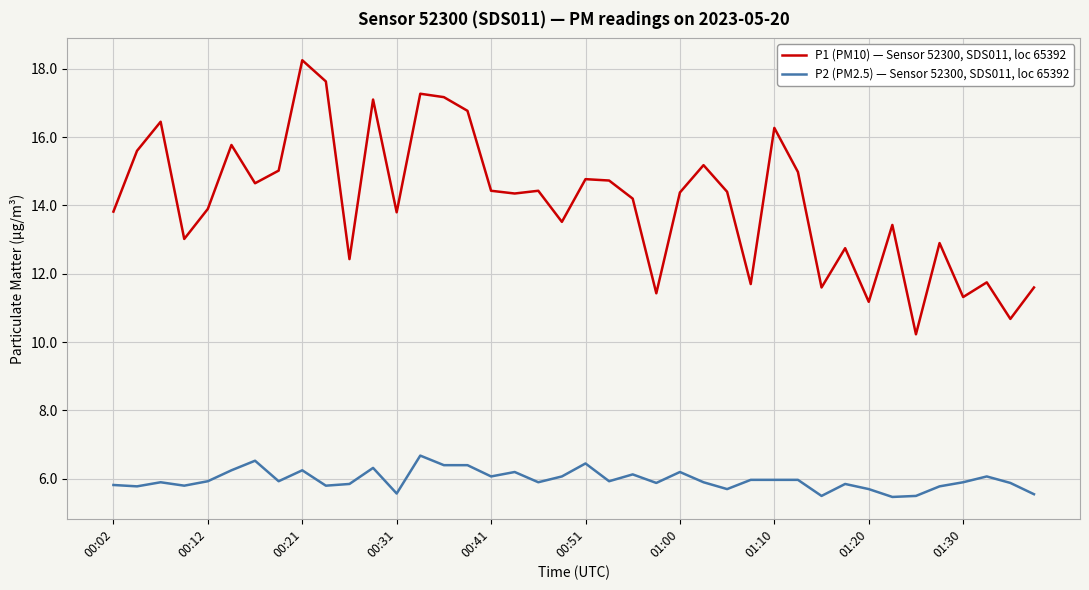

True or false: P1 (PM10) — Sensor 52300, SDS011, loc 65392 and P2 (PM2.5) — Sensor 52300, SDS011, loc 65392 intersect in this chart.

False